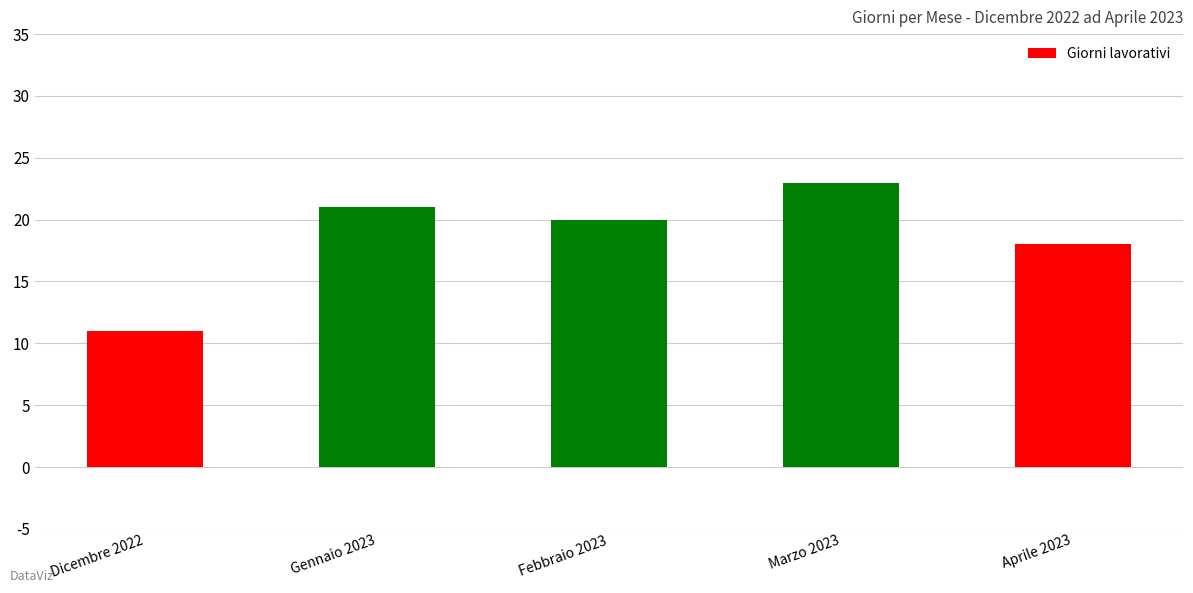

Which label corresponds to the smallest value in the chart?

Dicembre 2022